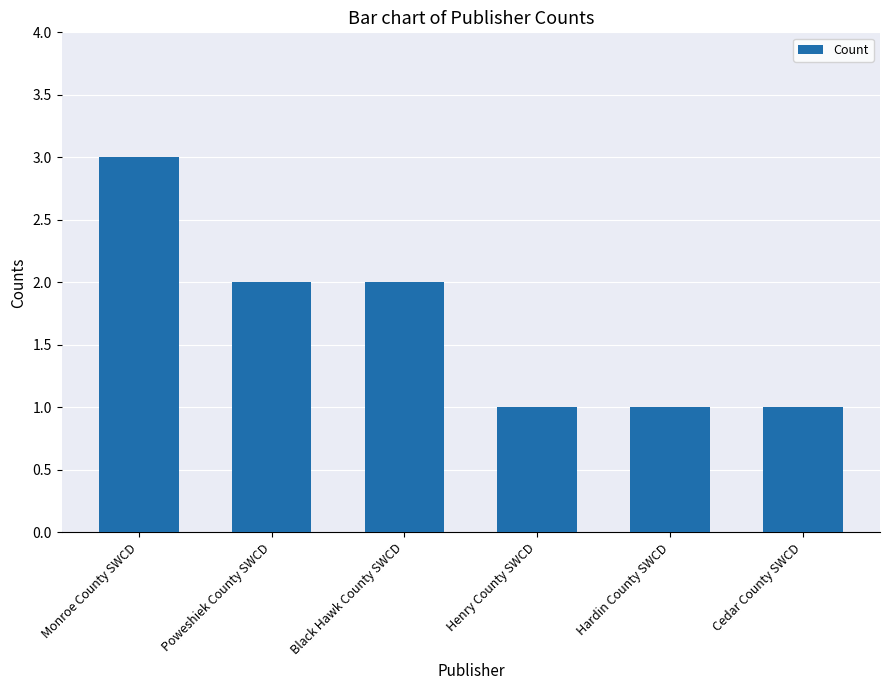

How many categories are shown in the chart?

6